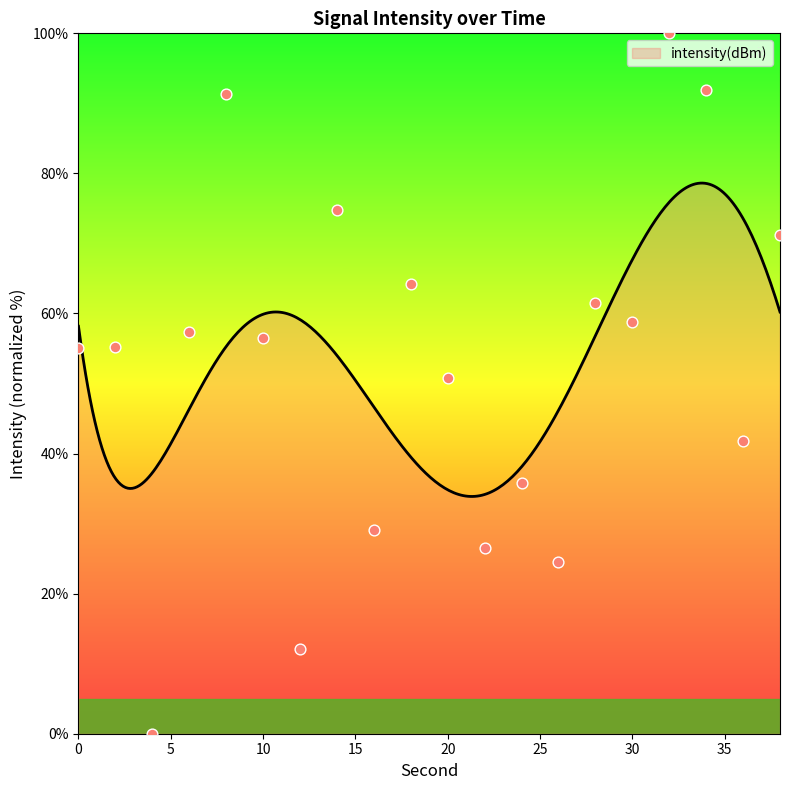

What is the change in value from 36 to 38?

+29.5